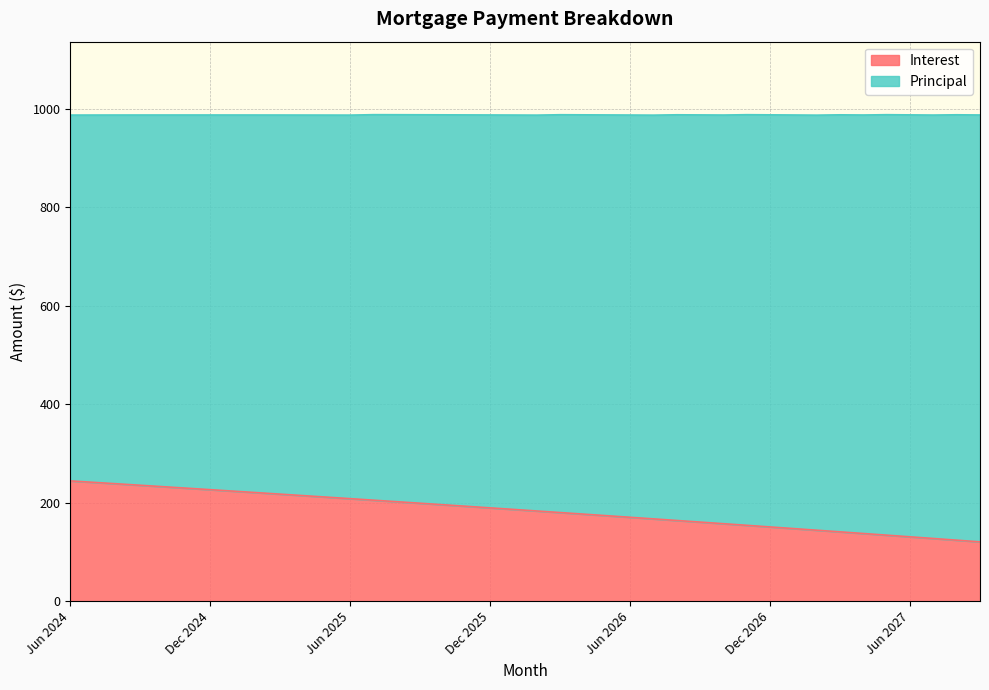

Reading right to left, transcribe all the data shown in this chart.

Sep 2027=120.8	Aug 2027=124.2	Jul 2027=127.6	Jun 2027=131.0	May 2027=134.4	Apr 2027=137.7	Mar 2027=141.1	Feb 2027=144.4	Jan 2027=147.7	Dec 2026=151.1	Nov 2026=154.3	Oct 2026=157.6	Sep 2026=160.9	Aug 2026=164.2	Jul 2026=167.4	Jun 2026=170.7	May 2026=173.9	Apr 2026=177.1	Mar 2026=180.3	Feb 2026=183.5	Jan 2026=186.6	Dec 2025=189.8	Nov 2025=192.9	Oct 2025=196.1	Sep 2025=199.2	Aug 2025=202.3	Jul 2025=205.4	Jun 2025=208.5	May 2025=211.6	Apr 2025=214.6	Mar 2025=217.7	Feb 2025=220.7	Jan 2025=223.7	Dec 2024=226.8	Nov 2024=229.8	Oct 2024=232.7	Sep 2024=235.7	Aug 2024=238.7	Jul 2024=241.6	Jun 2024=244.6